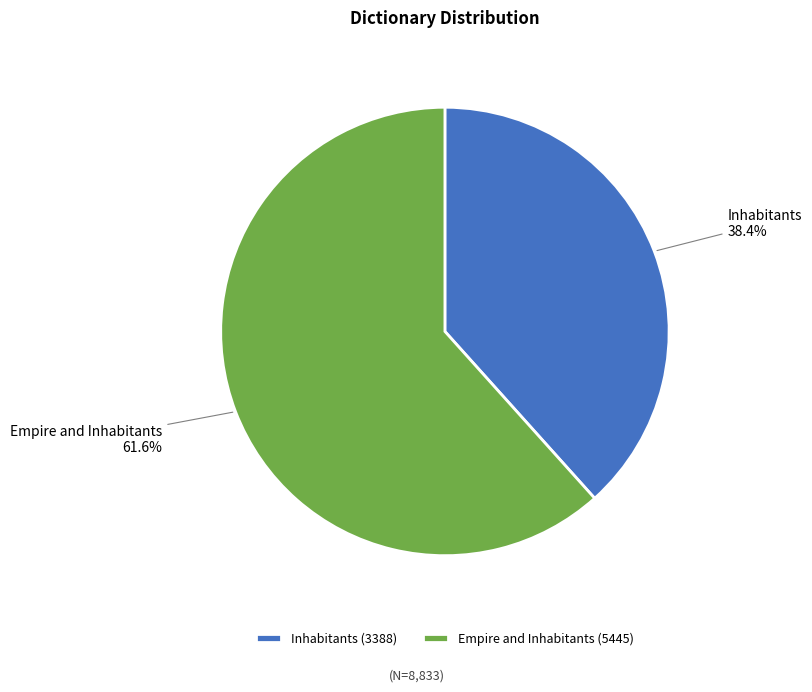

What is the ratio of the value at Inhabitants to the value at Empire and Inhabitants?

0.6